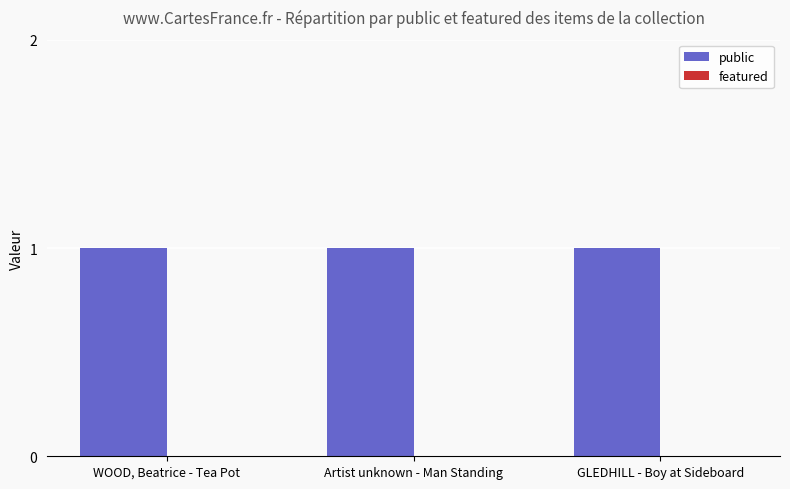

Count the number of categories in the chart.

3